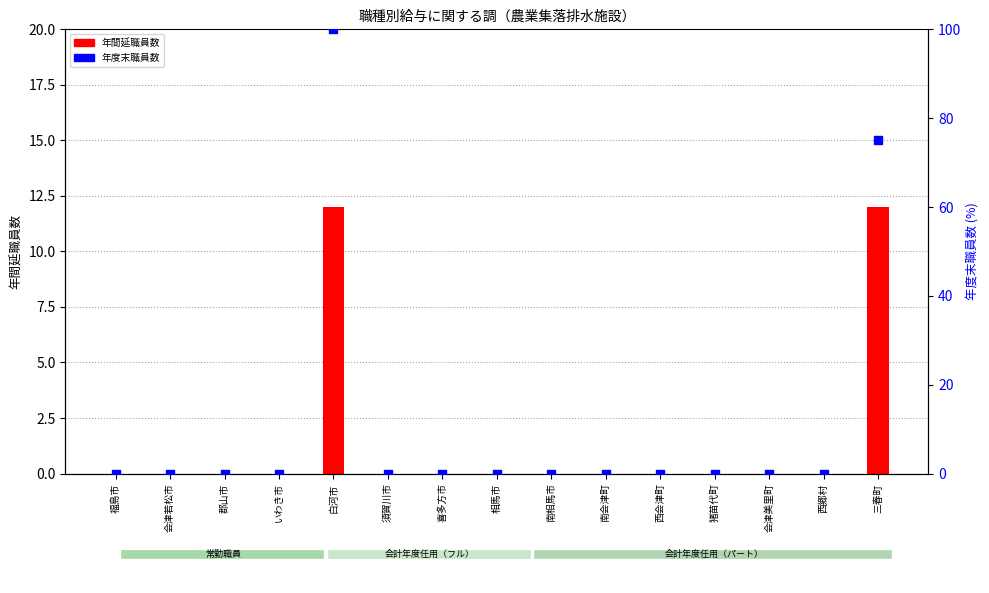

Which series has the widest spread of Y values?

年度末職員数（パートタイム）